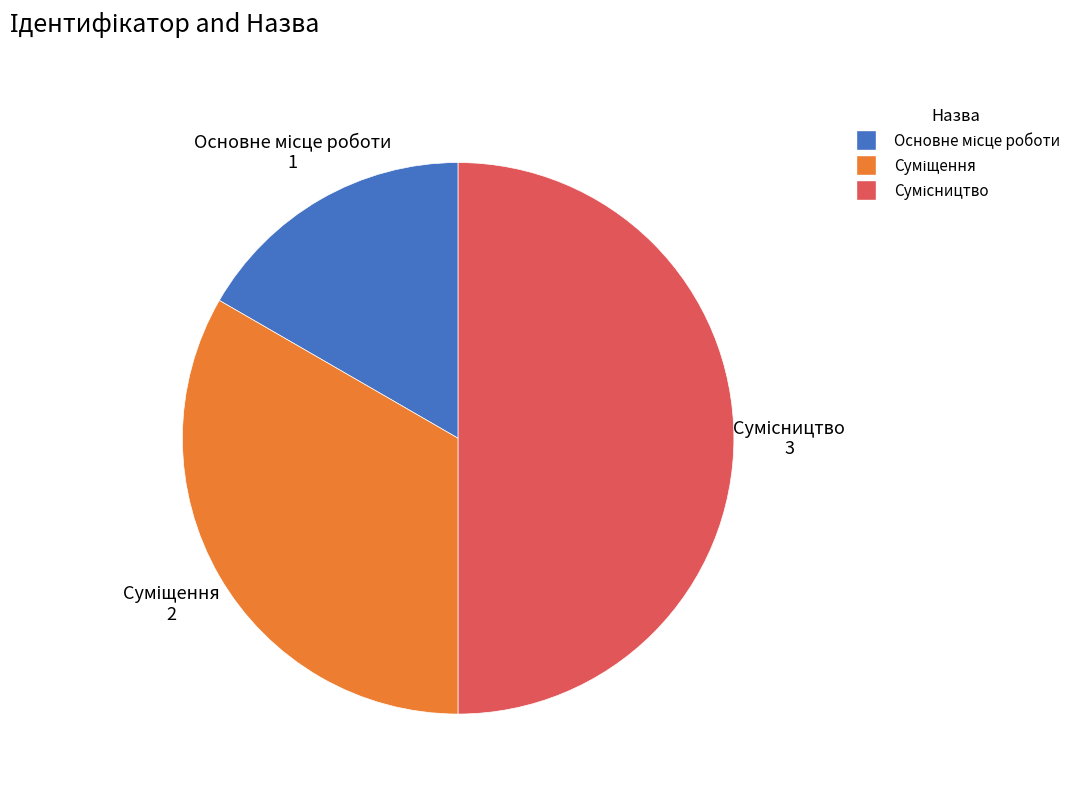

To the nearest percent, what percentage of the pie is Основне місце роботи?

17%